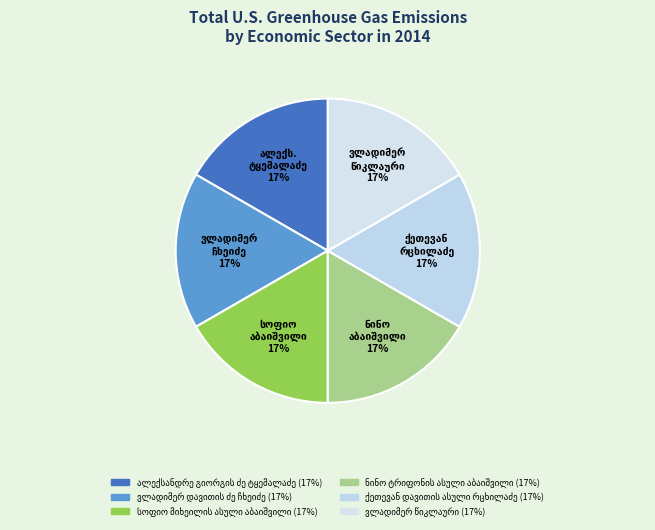

Count the number of slices in the pie.

6